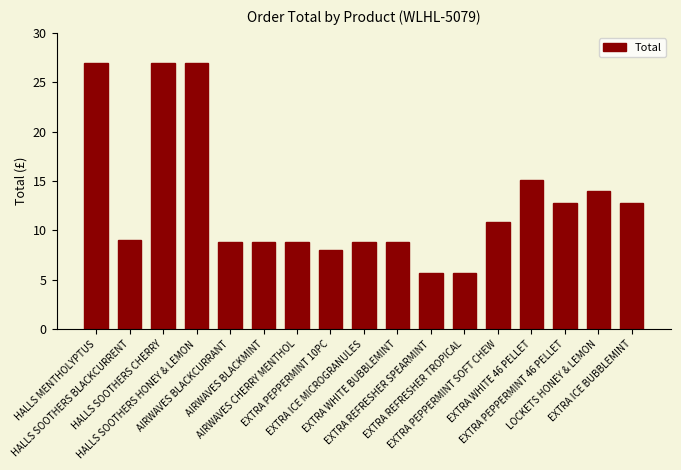

Are the bars grouped side by side (vs. stacked)?

No